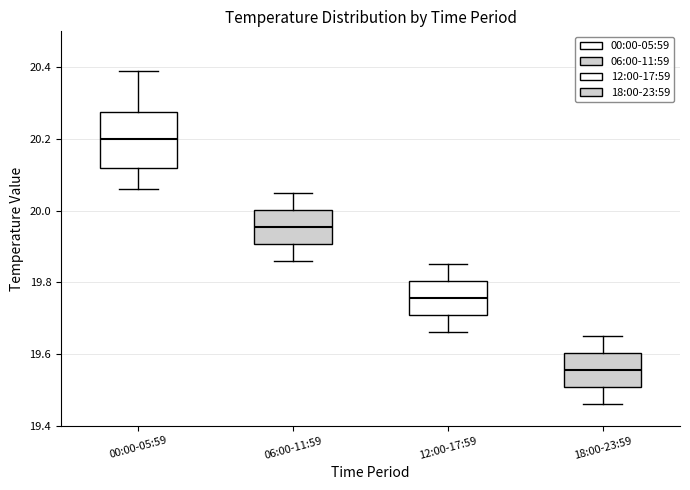

Where does the lower whisker of the box for 12:00-17:59 end on the y-axis? The values are not printed on the chart, so give them approximately, as read against the axis.

19.66